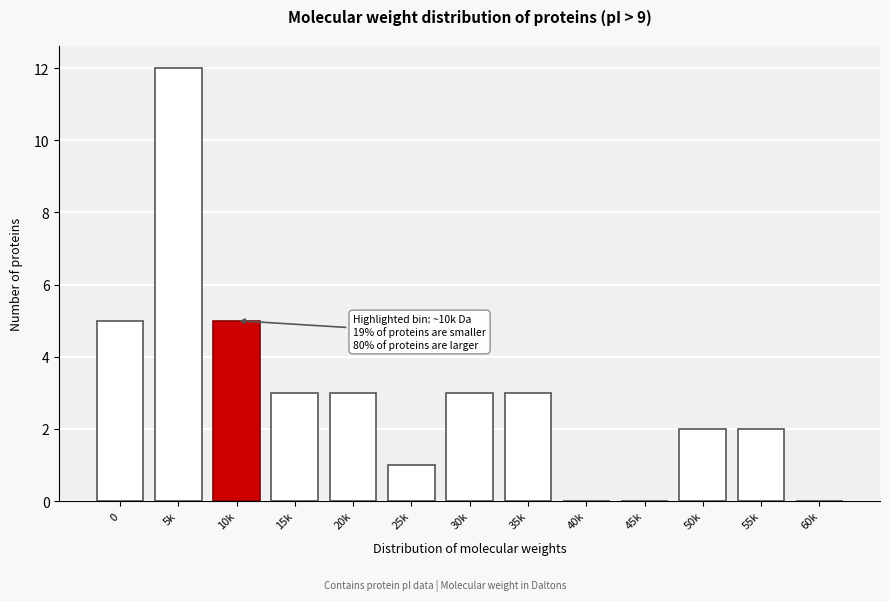

Reading left to right, extract all data points from this chart.

0=5	5k=12	10k=5	15k=3	20k=3	25k=1	30k=3	35k=3	40k=0	45k=0	50k=2	55k=2	60k=0